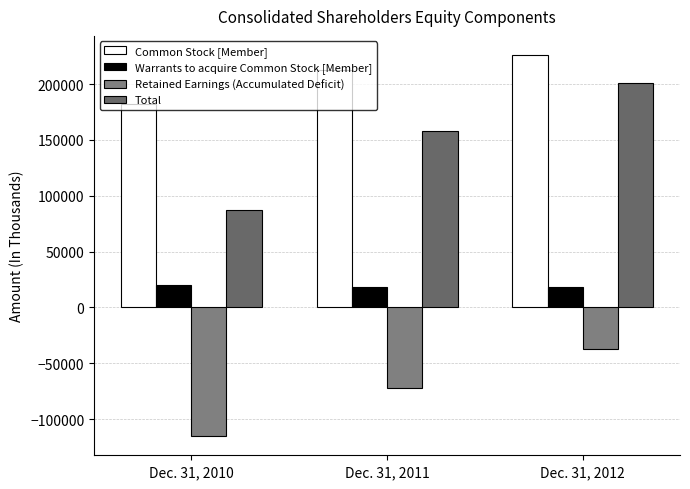

How many data points does each series have?

3